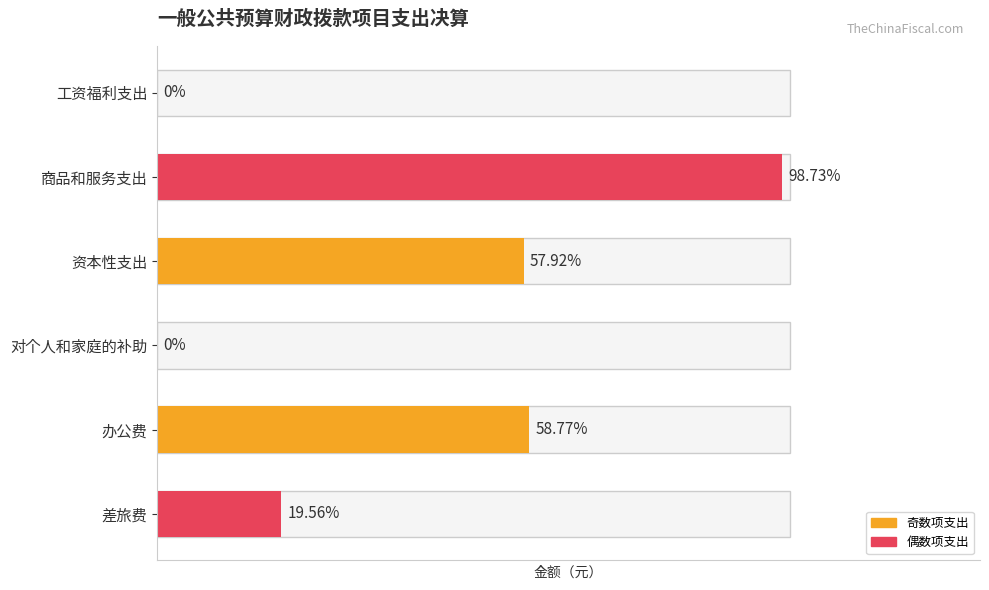

Are the bars horizontal?

Yes